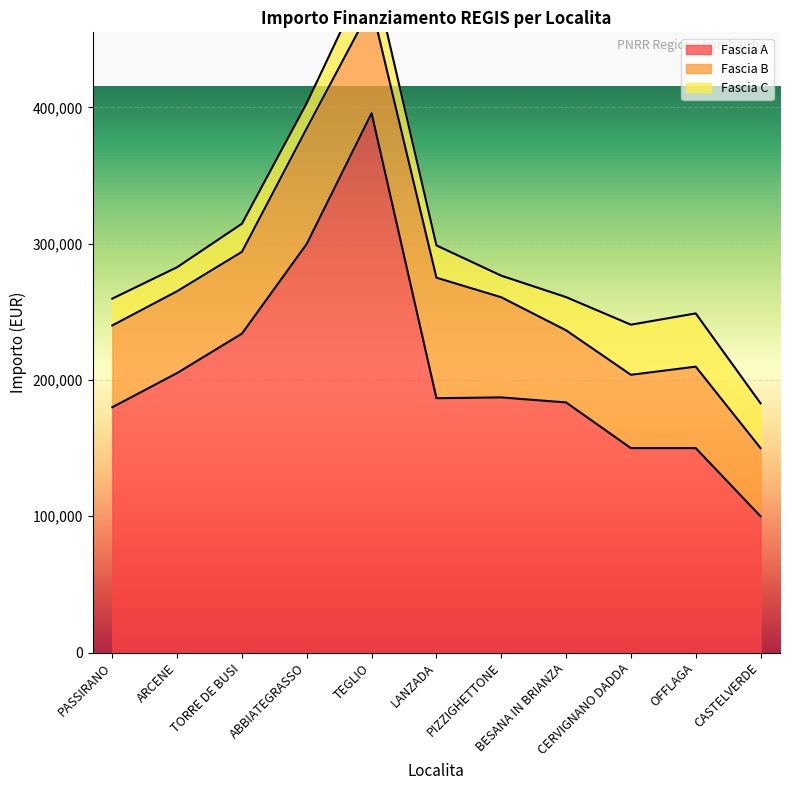

What is the label of the 2nd point from the left?

ARCENE